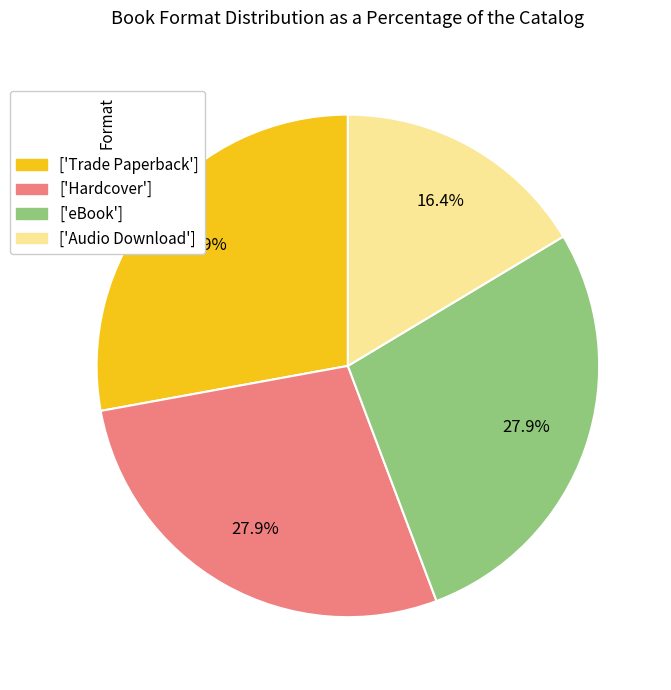

Does any single category account for the majority?

No